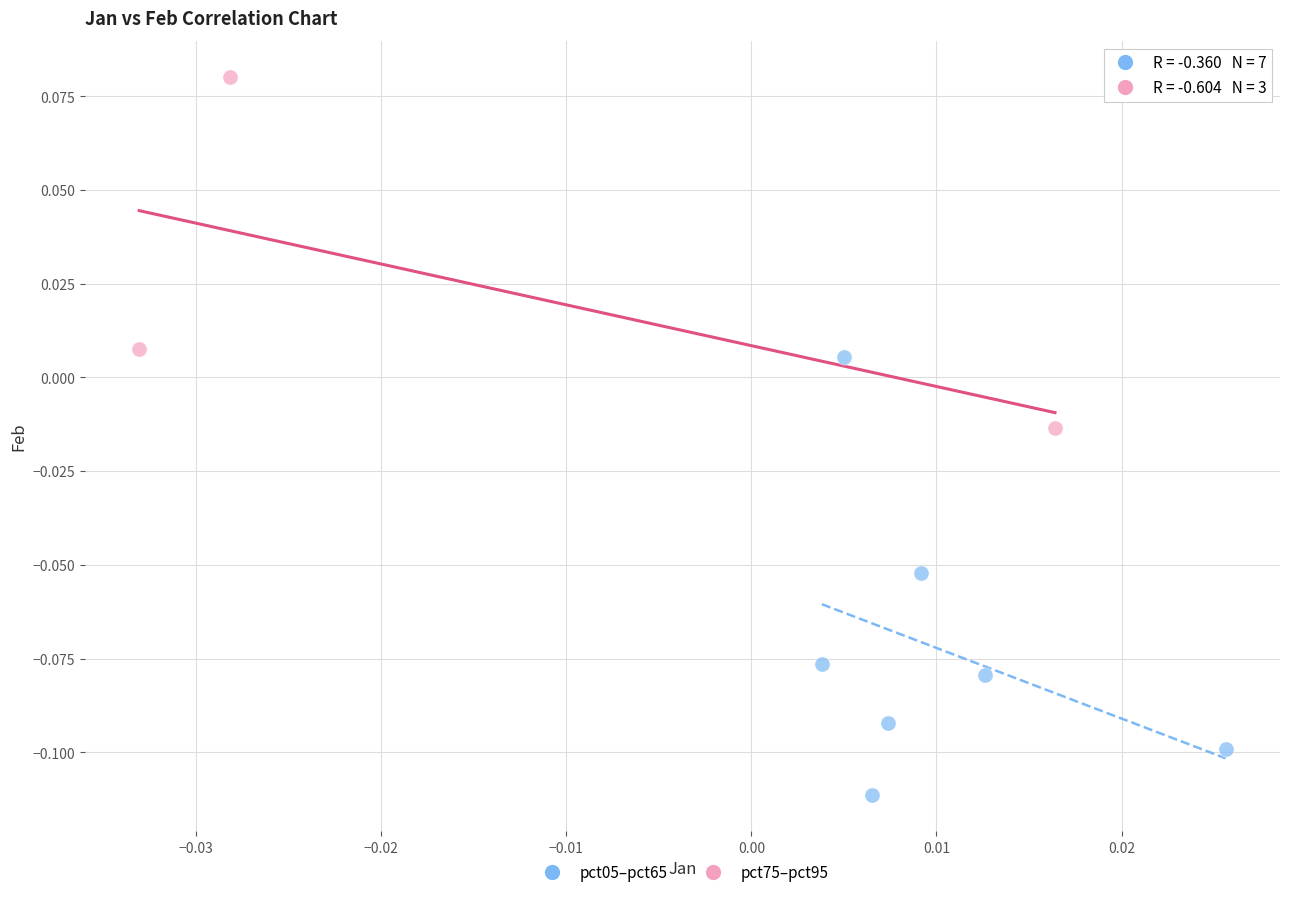

Which series reaches the minimum Y coordinate?

pct05–pct65